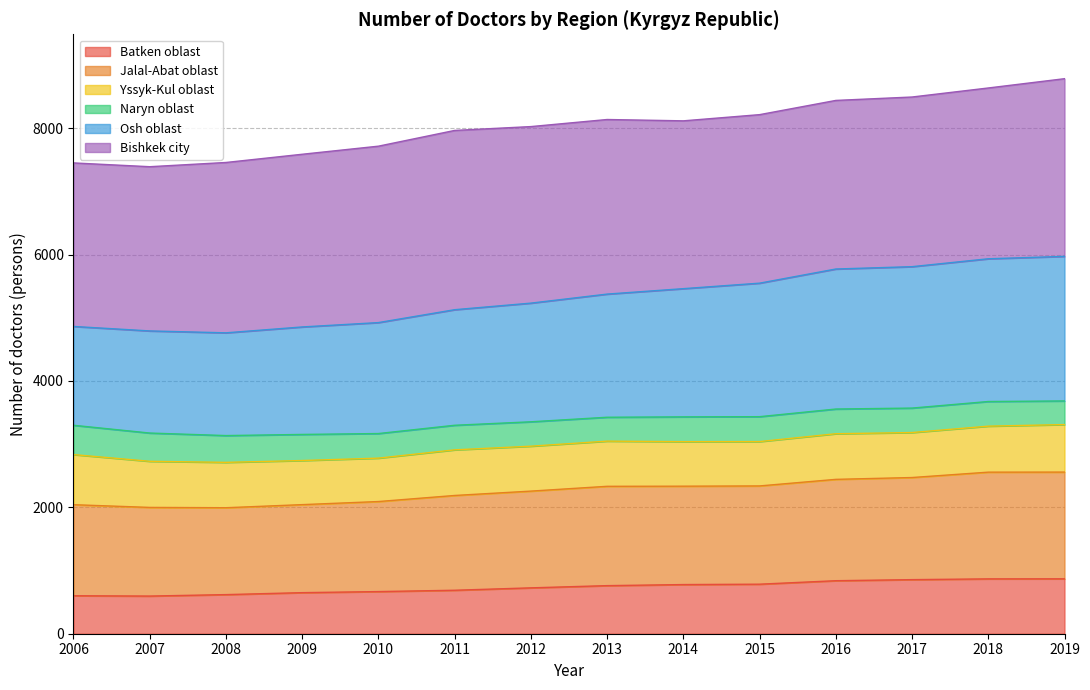

How many data points does each series have?

14